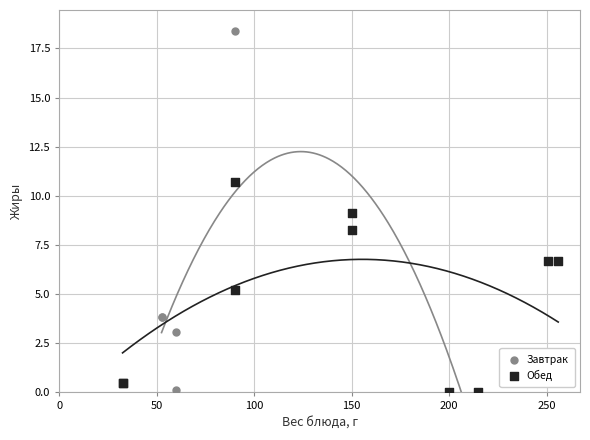

Which series contains the highest Y value?

Завтрак